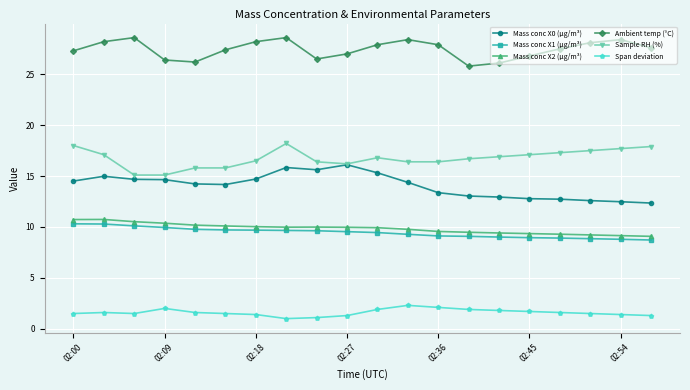

True or false: Ambient temp (°C) and Sample RH (%) cross at least once.

False